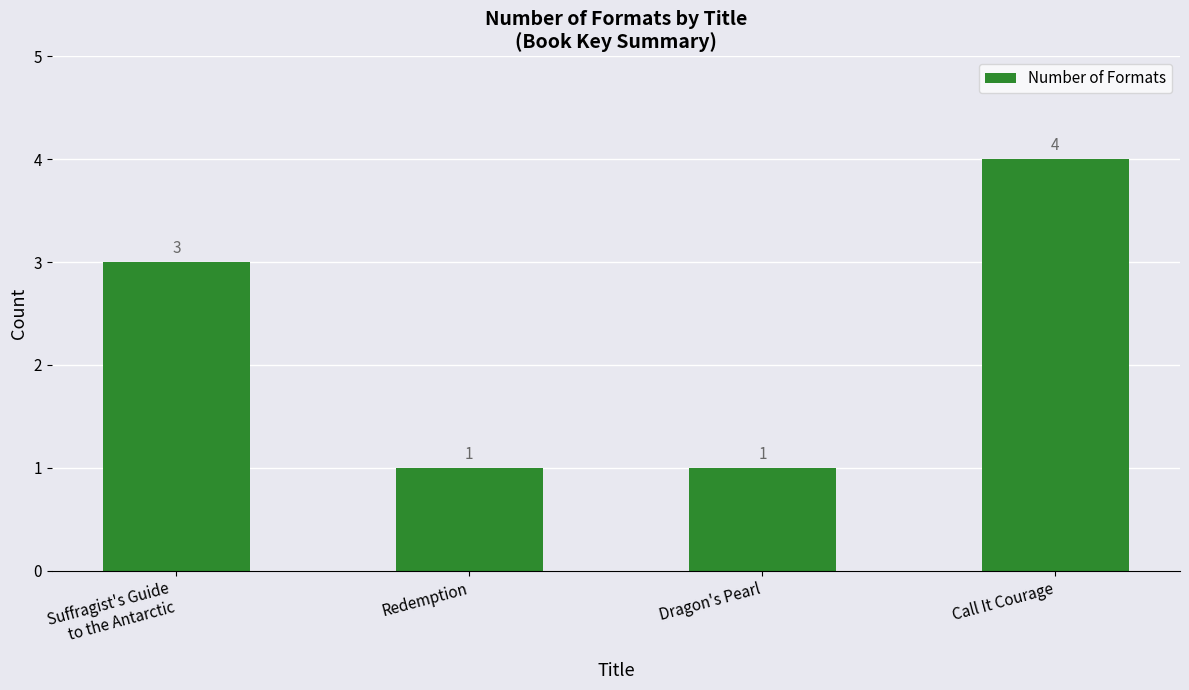

What is the difference between the values at Call It Courage and Dragon's Pearl?

3